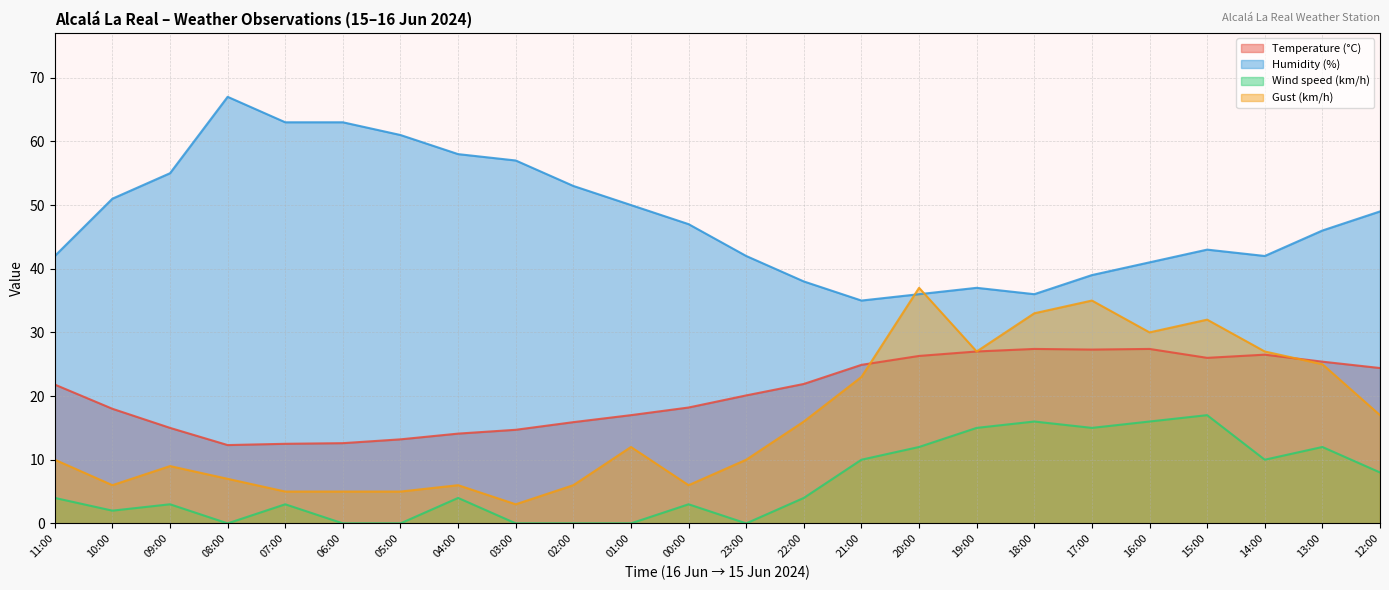

How many data points in Wind speed (km/h) are less than 4?

11